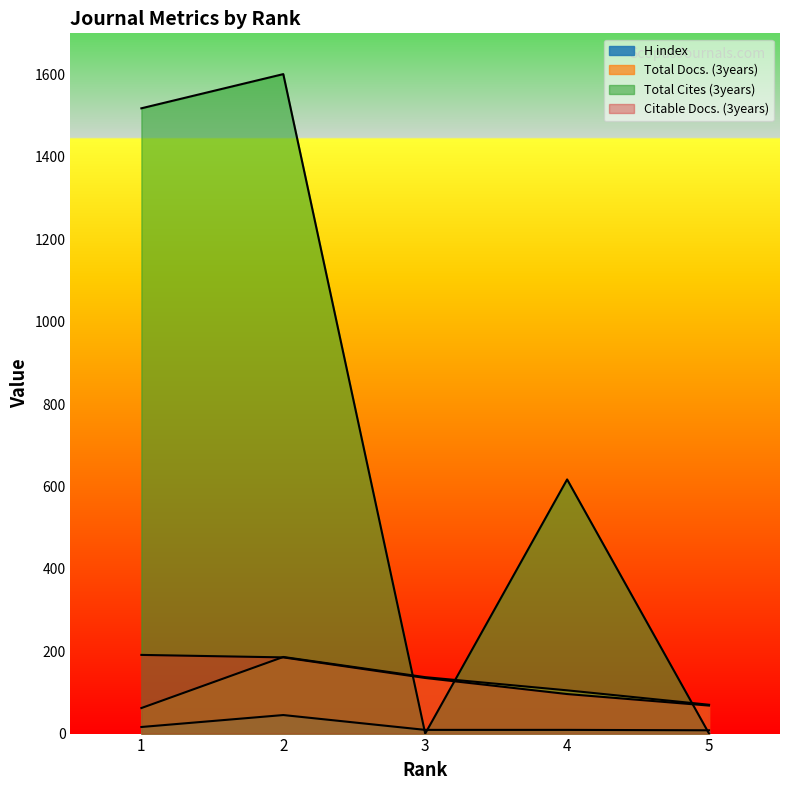

List the labels in order of Total Cites (3years) value, largest first.

2, 1, 4, 3, 5